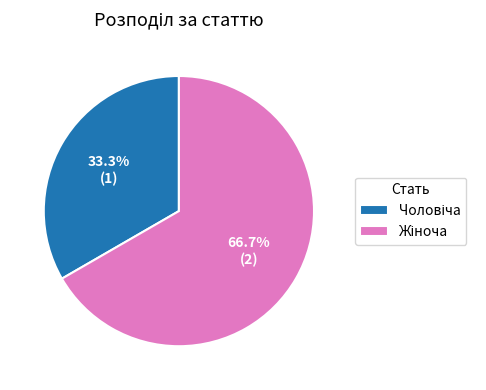

Is there any slice that represents more than half of the pie?

Yes